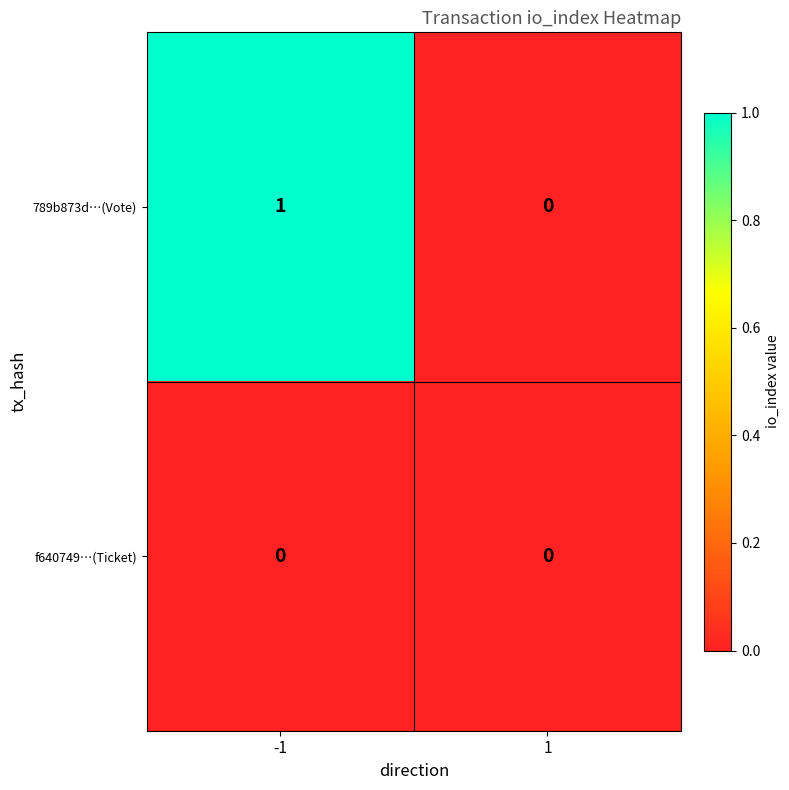

Is it true that 789b873d…(Vote) equals 0 at 1?

True